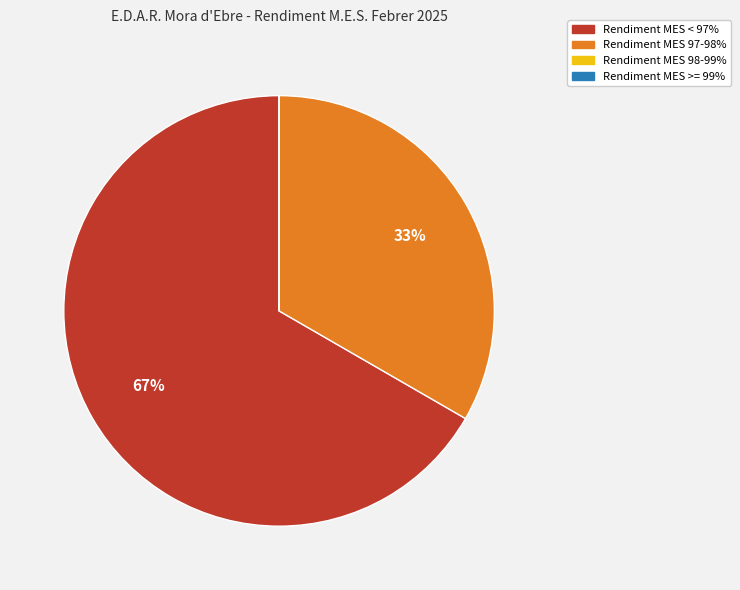

To the nearest percent, what is the average slice percentage?

25%